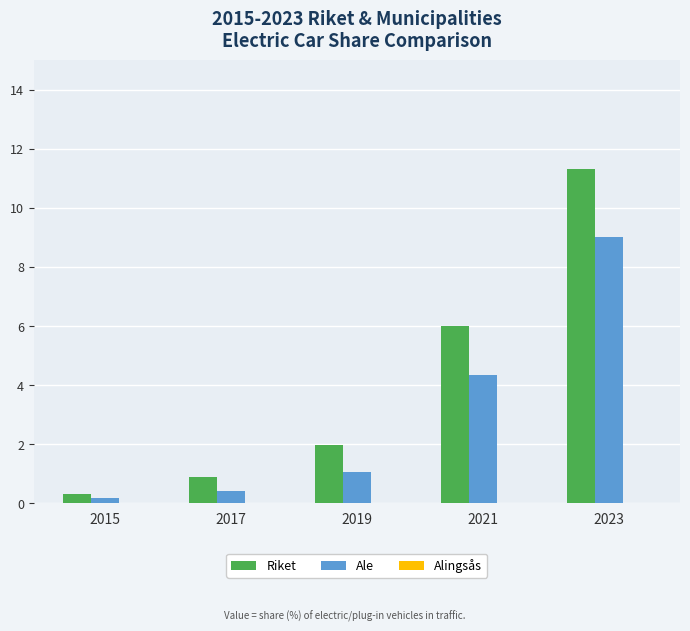

How many bars are there in each group?

2